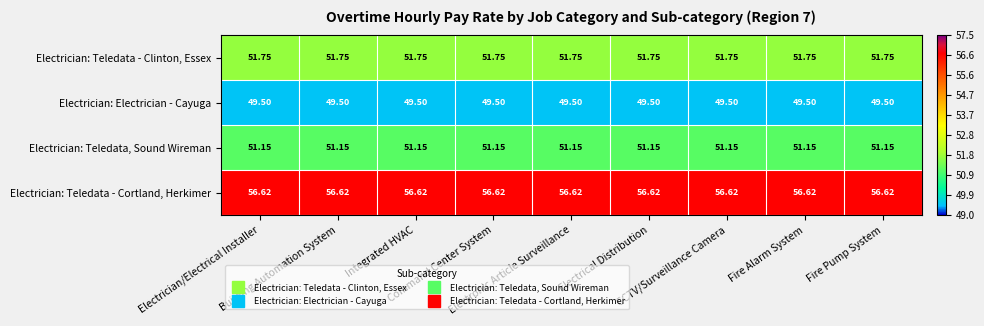

Rank the series by their maximum value, from lowest to highest.

Electrician: Electrician - Cayuga, Electrician: Teledata, Sound Wireman, Electrician: Teledata - Clinton, Essex, Electrician: Teledata - Cortland, Herkimer